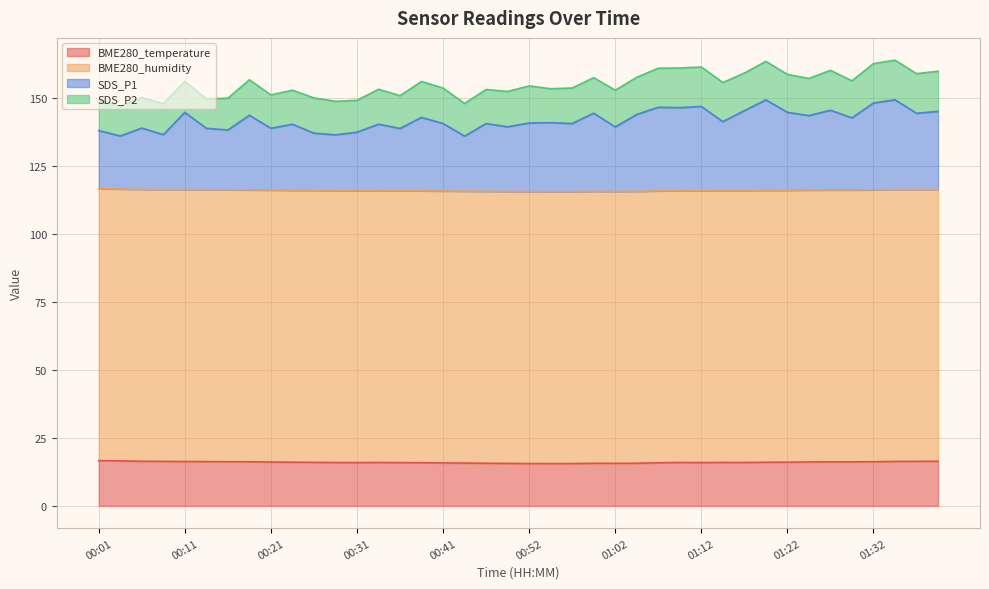

How many data points in BME280_temperature are above 16?

19